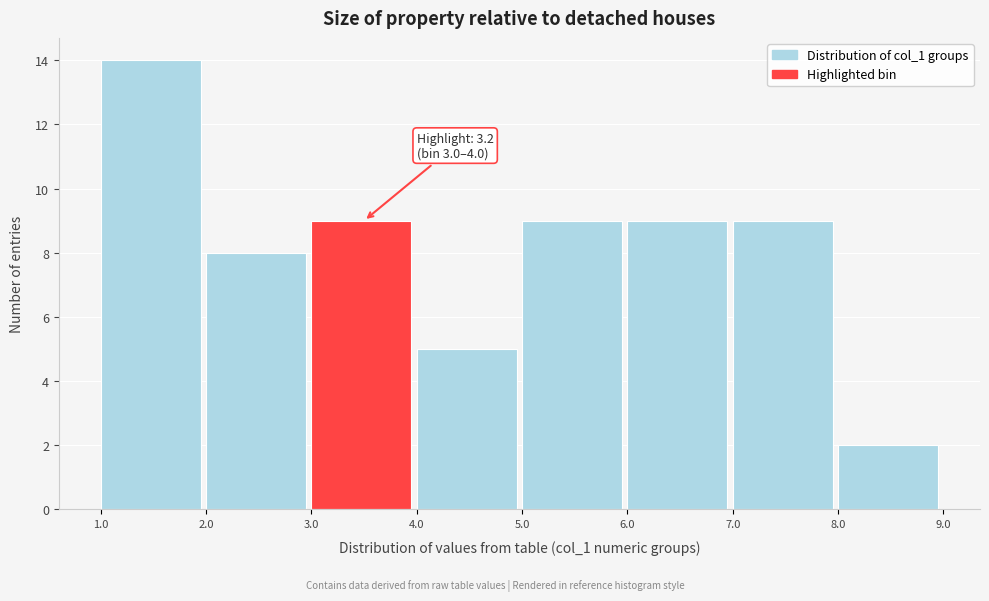

Over which range of the x-axis is the bar tallest?

1.0 to 2.0